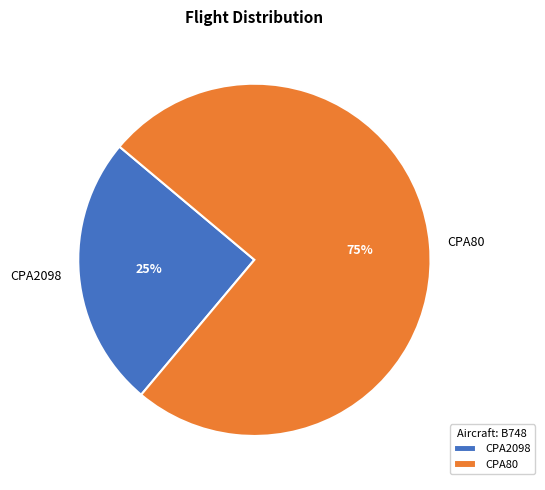

What percentage is the CPA2098 slice, to the nearest percent?

25%